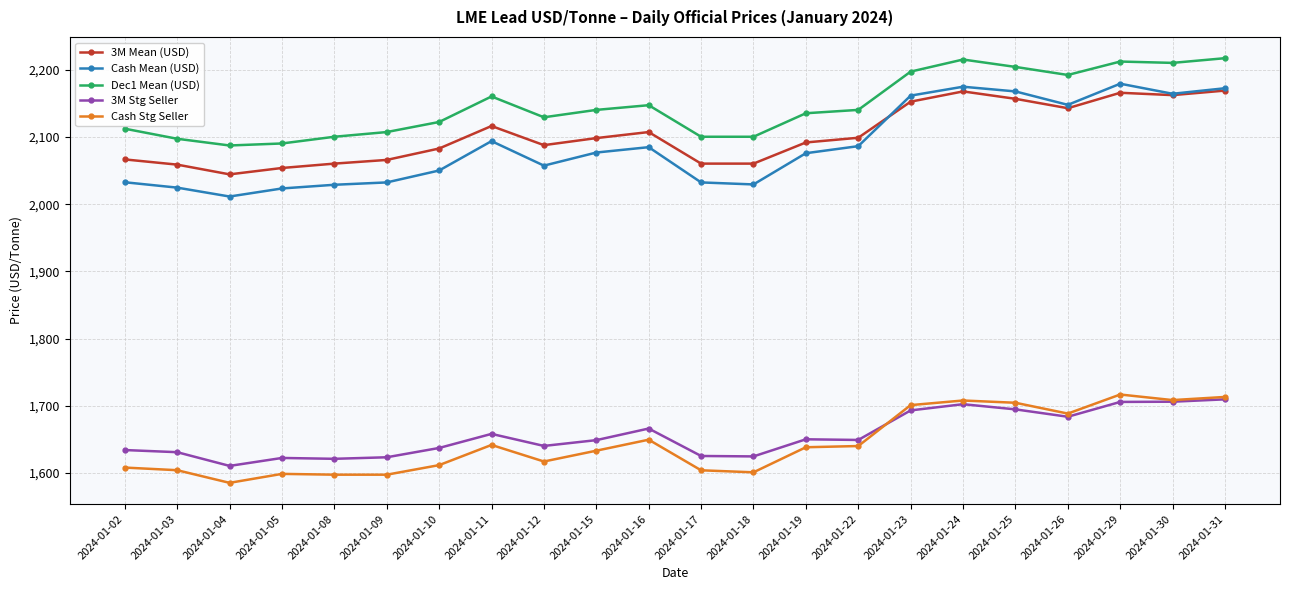

At how many categories does at least one series exceed 1886?

22